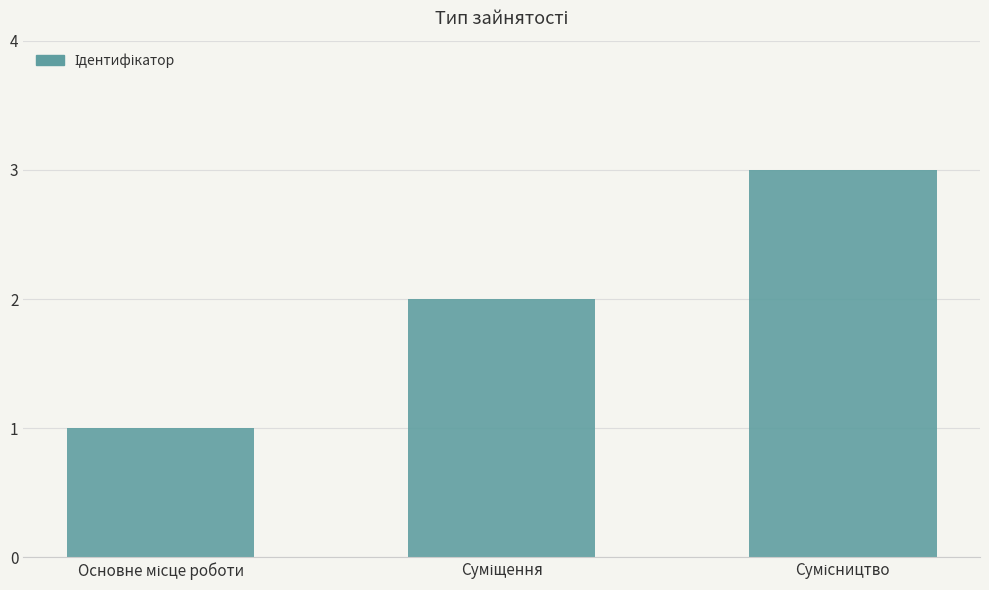

What is the greatest value displayed?

3